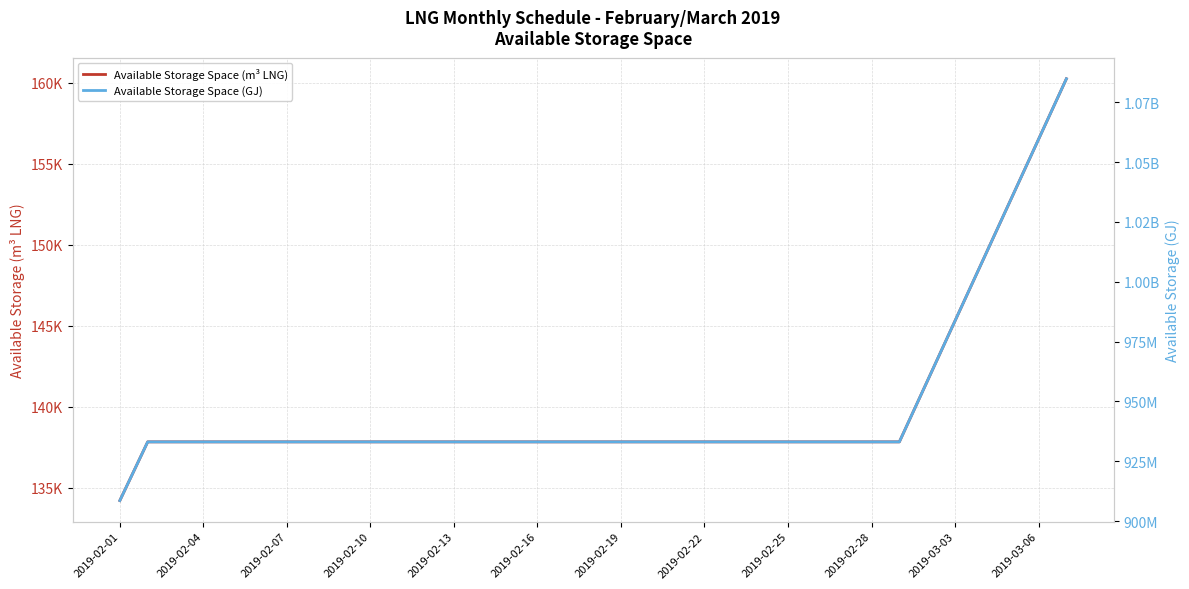

Count the number of data series in this chart.

2